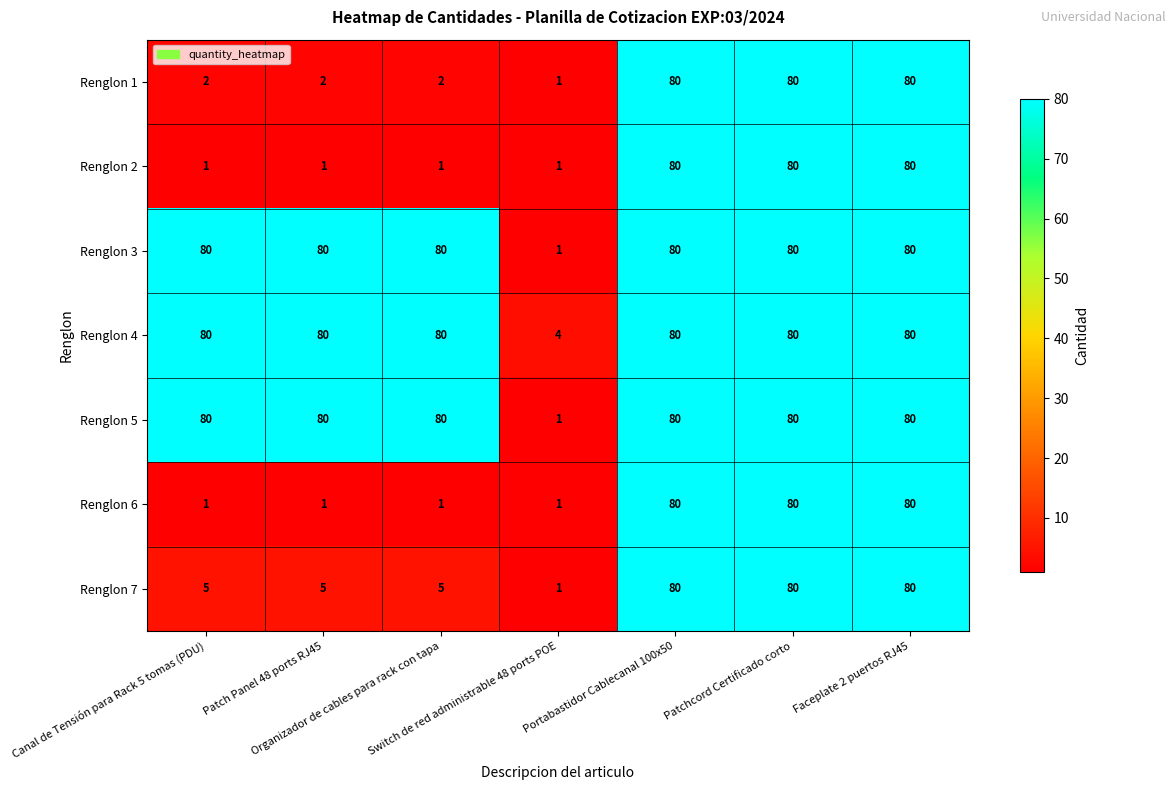

What is the maximum value for Renglon 2?

80